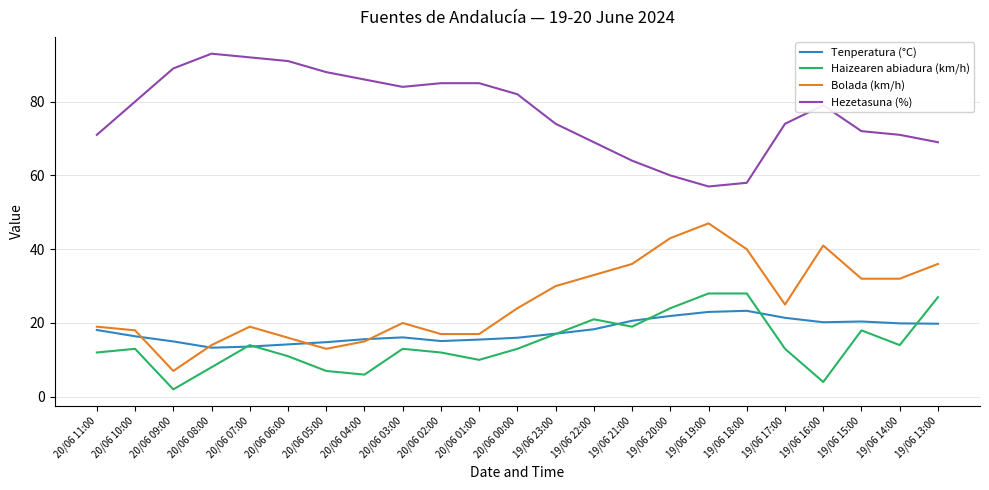

True or false: Hezetasuna (%) and Bolada (km/h) cross at least once.

False